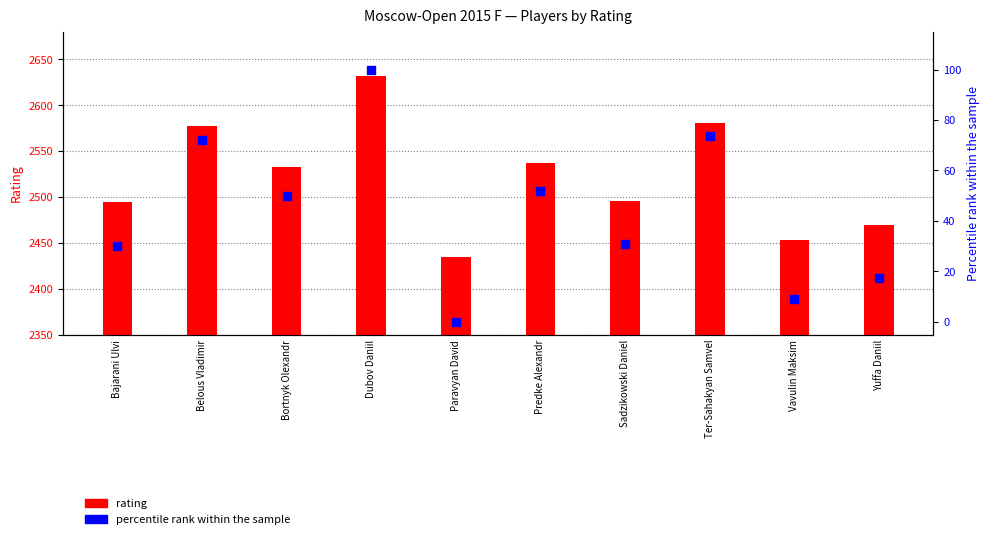

Which series contains the lowest Y value?

percentile rank within the sample